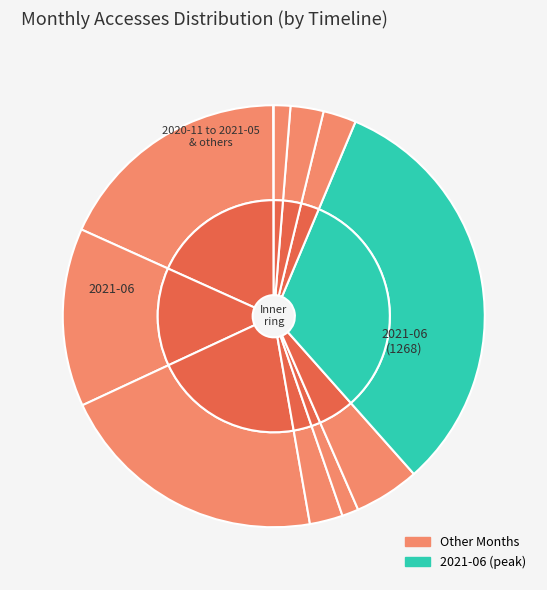

What percentage do 2021-03 and 2021-06 together represent?

34.6%